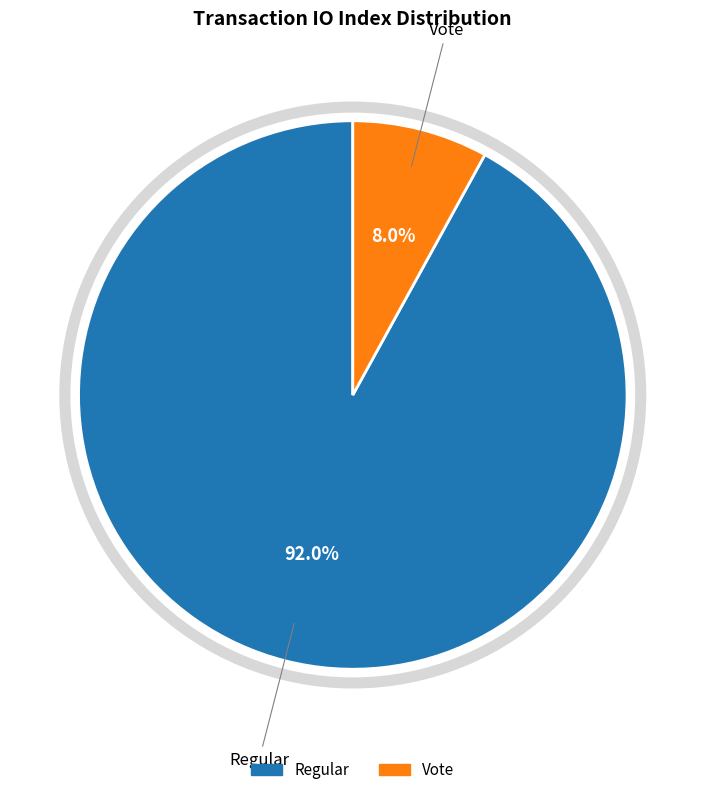

Is there any slice that represents more than half of the pie?

Yes